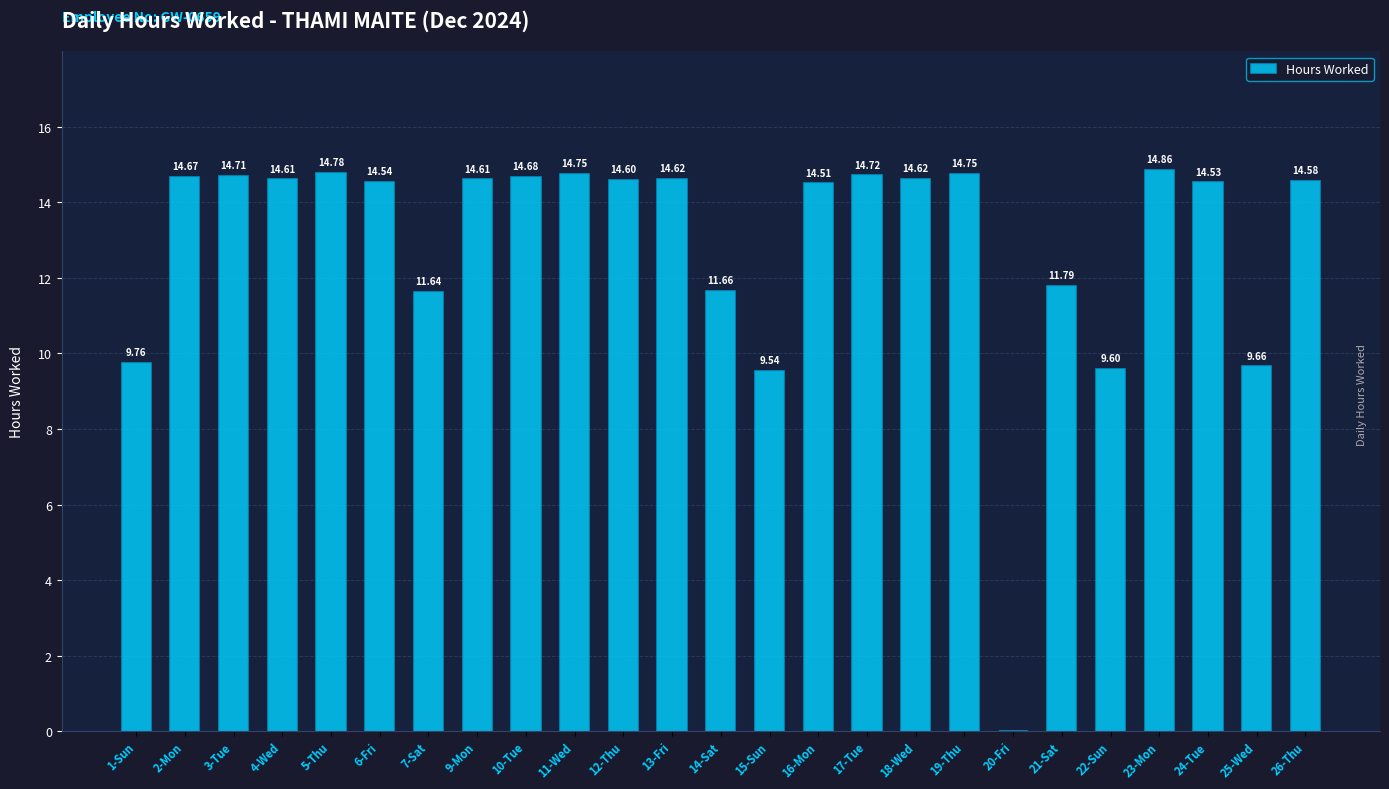

Approximately how many times larger is the value at 16-Mon compared to 9-Mon?

1.0